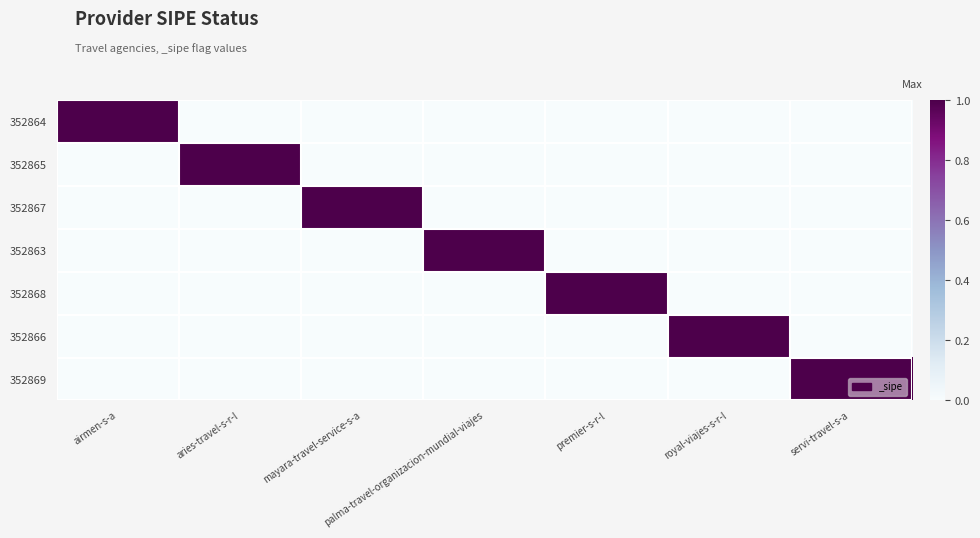

Reading right to left, list all the values displayed in this chart.

352864: servi-travel-s-a=0	royal-viajes-s-r-l=0	premier-s-r-l=0	palma-travel-organizacion-mundial-viajes=0	mayara-travel-service-s-a=0	aries-travel-s-r-l=0	airmen-s-a=1
352865: servi-travel-s-a=0	royal-viajes-s-r-l=0	premier-s-r-l=0	palma-travel-organizacion-mundial-viajes=0	mayara-travel-service-s-a=0	aries-travel-s-r-l=1	airmen-s-a=0
352867: servi-travel-s-a=0	royal-viajes-s-r-l=0	premier-s-r-l=0	palma-travel-organizacion-mundial-viajes=0	mayara-travel-service-s-a=1	aries-travel-s-r-l=0	airmen-s-a=0
352863: servi-travel-s-a=0	royal-viajes-s-r-l=0	premier-s-r-l=0	palma-travel-organizacion-mundial-viajes=1	mayara-travel-service-s-a=0	aries-travel-s-r-l=0	airmen-s-a=0
352868: servi-travel-s-a=0	royal-viajes-s-r-l=0	premier-s-r-l=1	palma-travel-organizacion-mundial-viajes=0	mayara-travel-service-s-a=0	aries-travel-s-r-l=0	airmen-s-a=0
352866: servi-travel-s-a=0	royal-viajes-s-r-l=1	premier-s-r-l=0	palma-travel-organizacion-mundial-viajes=0	mayara-travel-service-s-a=0	aries-travel-s-r-l=0	airmen-s-a=0
352869: servi-travel-s-a=1	royal-viajes-s-r-l=0	premier-s-r-l=0	palma-travel-organizacion-mundial-viajes=0	mayara-travel-service-s-a=0	aries-travel-s-r-l=0	airmen-s-a=0